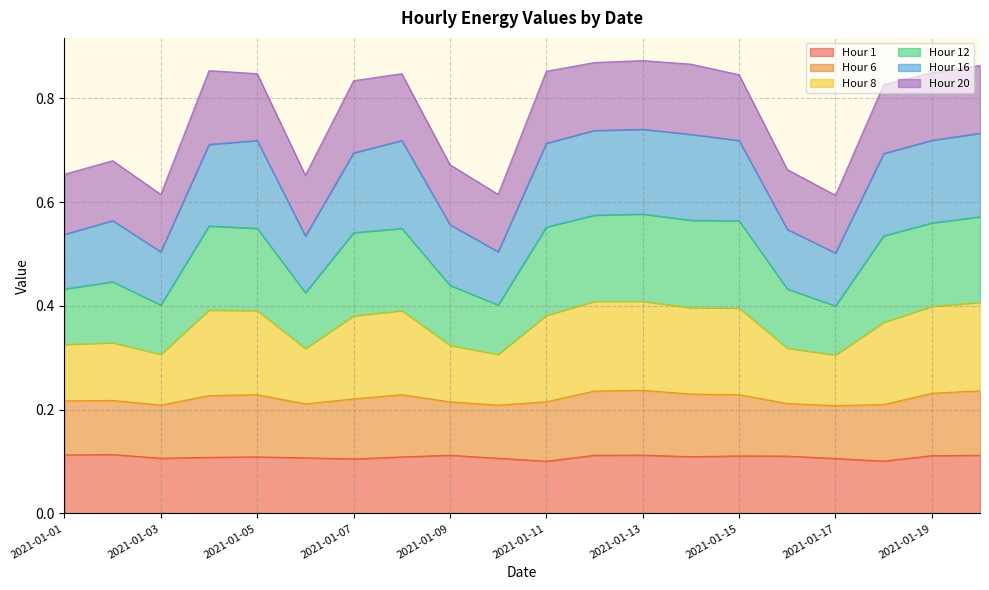

How many categories are shown in the chart?

20